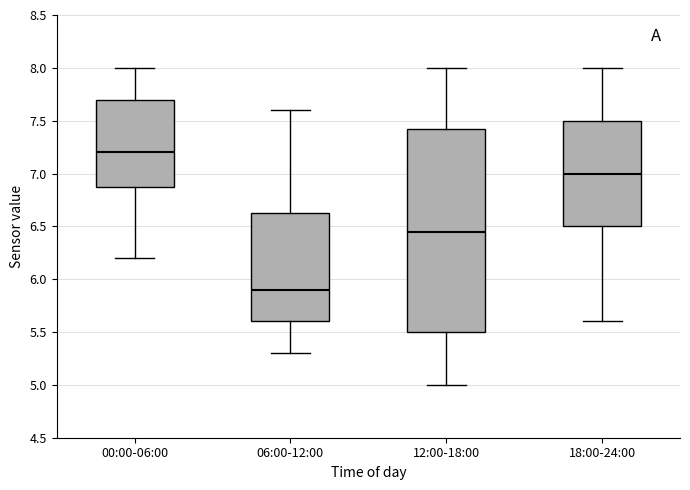

Reading left to right, transcribe this box plot: for each box, give where its median line is, the range the box spans, and where its two whiskers end, as read against the y-axis. The values are not printed on the chart, so give them approximately, as read against the axis.

00:00-06:00: median 7.20, box 6.90 to 7.70, whiskers 6.20 to 8.00
06:00-12:00: median 5.90, box 5.60 to 6.65, whiskers 5.30 to 7.60
12:00-18:00: median 6.45, box 5.50 to 7.45, whiskers 5.00 to 8.00
18:00-24:00: median 7.00, box 6.50 to 7.50, whiskers 5.60 to 8.00